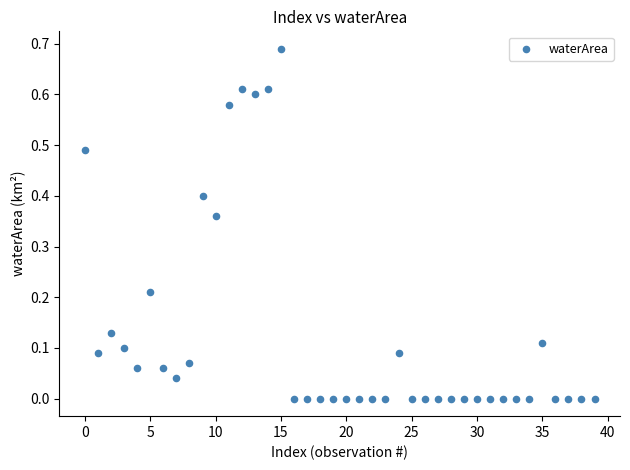

How many data points are displayed?

40